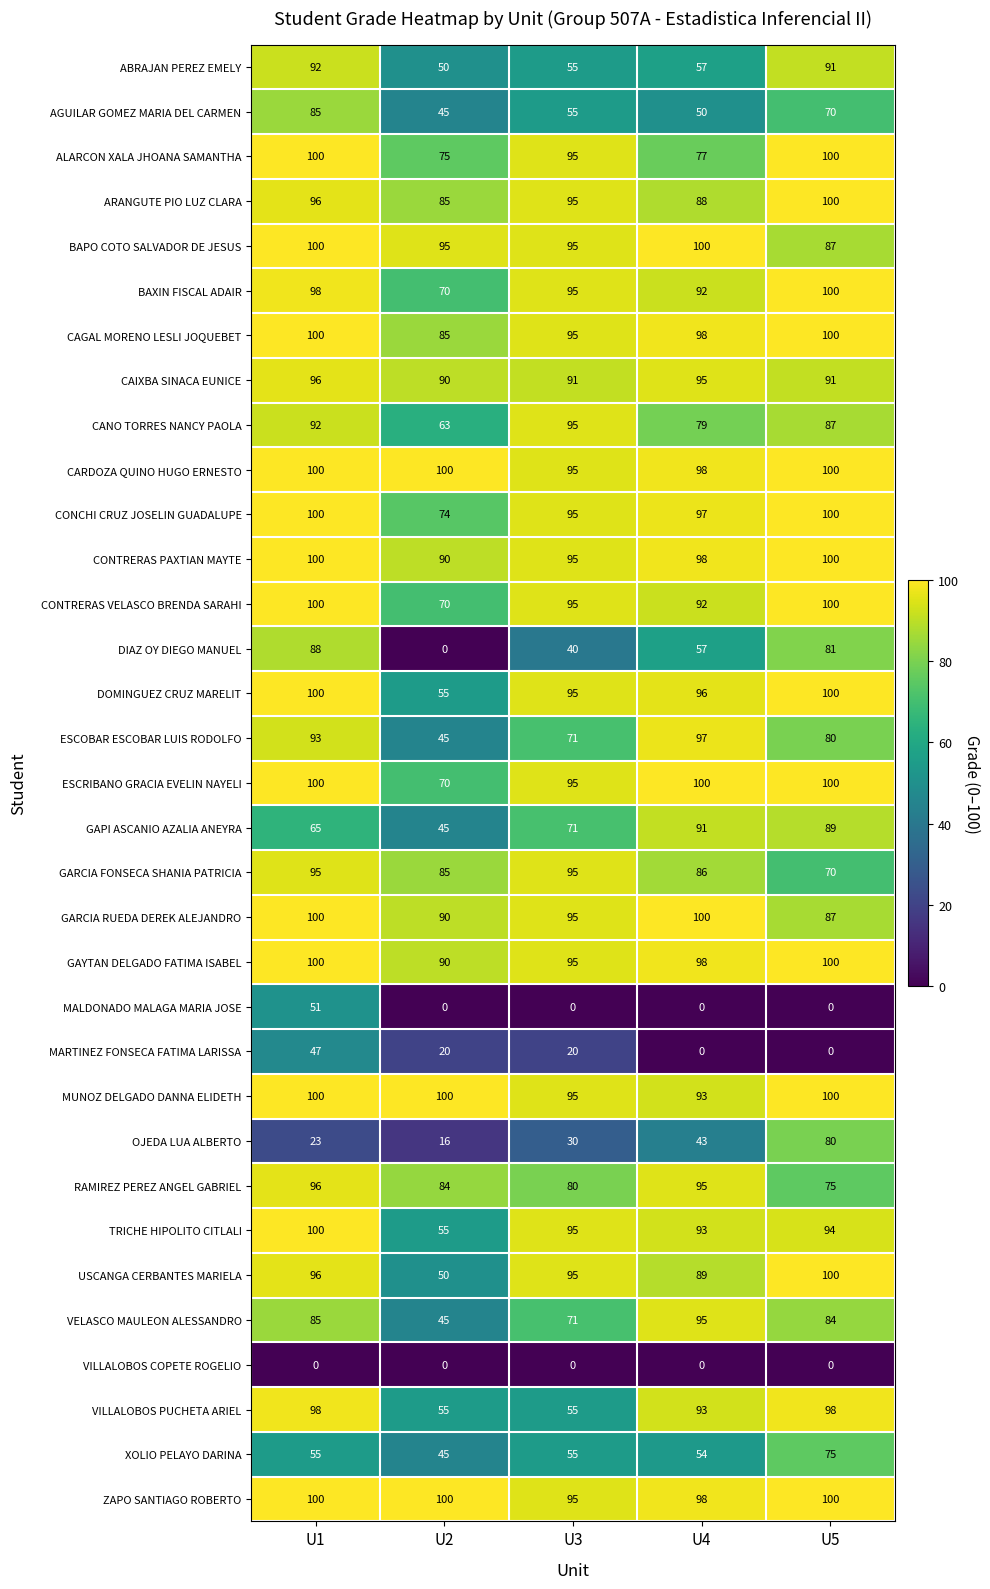

What is the sum of the ZAPO SANTIAGO ROBERTO values at U5 and U3?

195